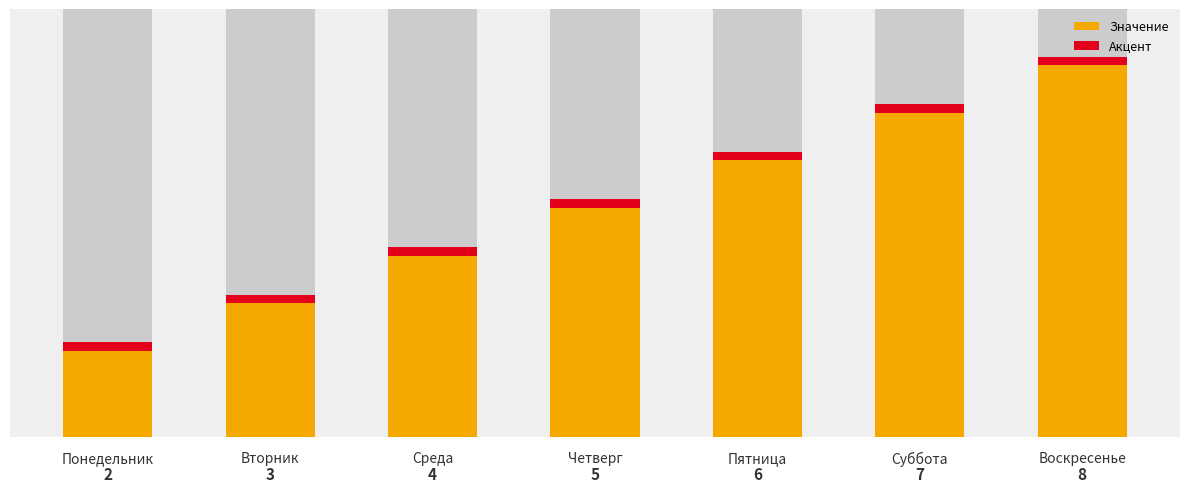

What is the sum of the values at Пятница and Вторник?

9